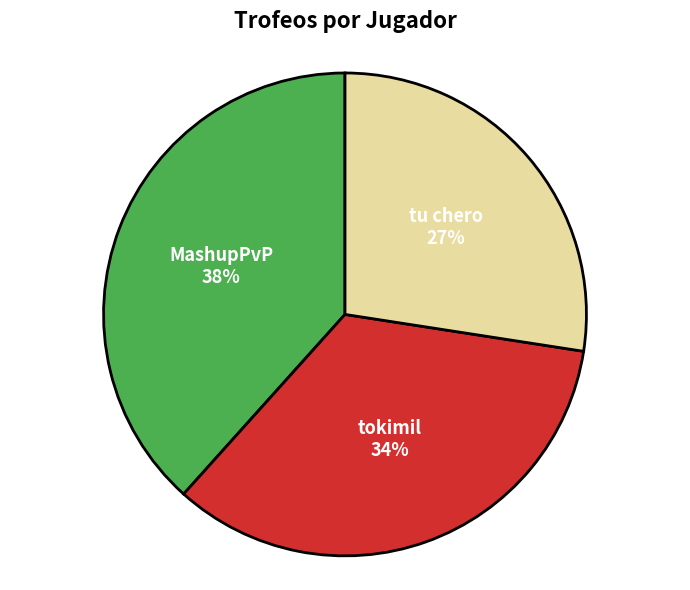

Does tokimil represent more than half of the total?

No